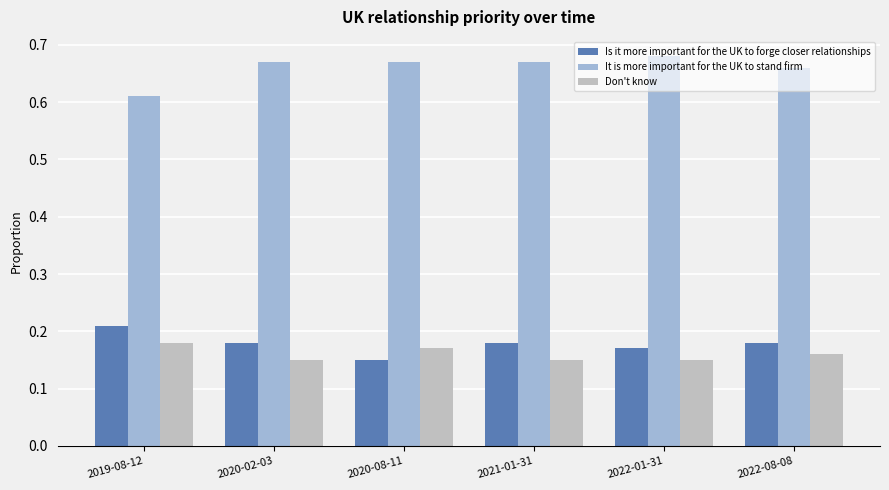

At 2021-01-31, list the series in order from smallest to largest.

Don't know, Is it more important for the UK to forge closer relationships, It is more important for the UK to stand firm